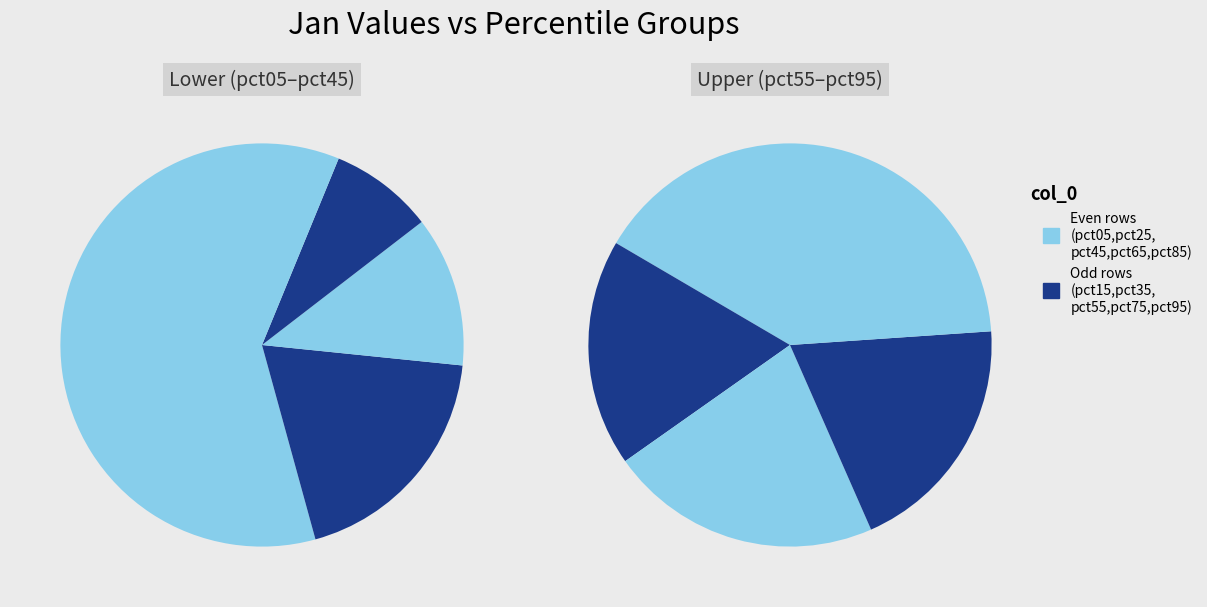

Which category has the biggest portion of the pie?

pct05